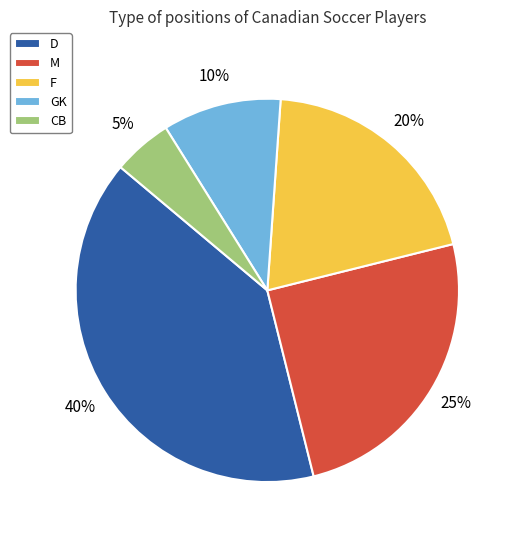

Does any single category account for the majority?

No